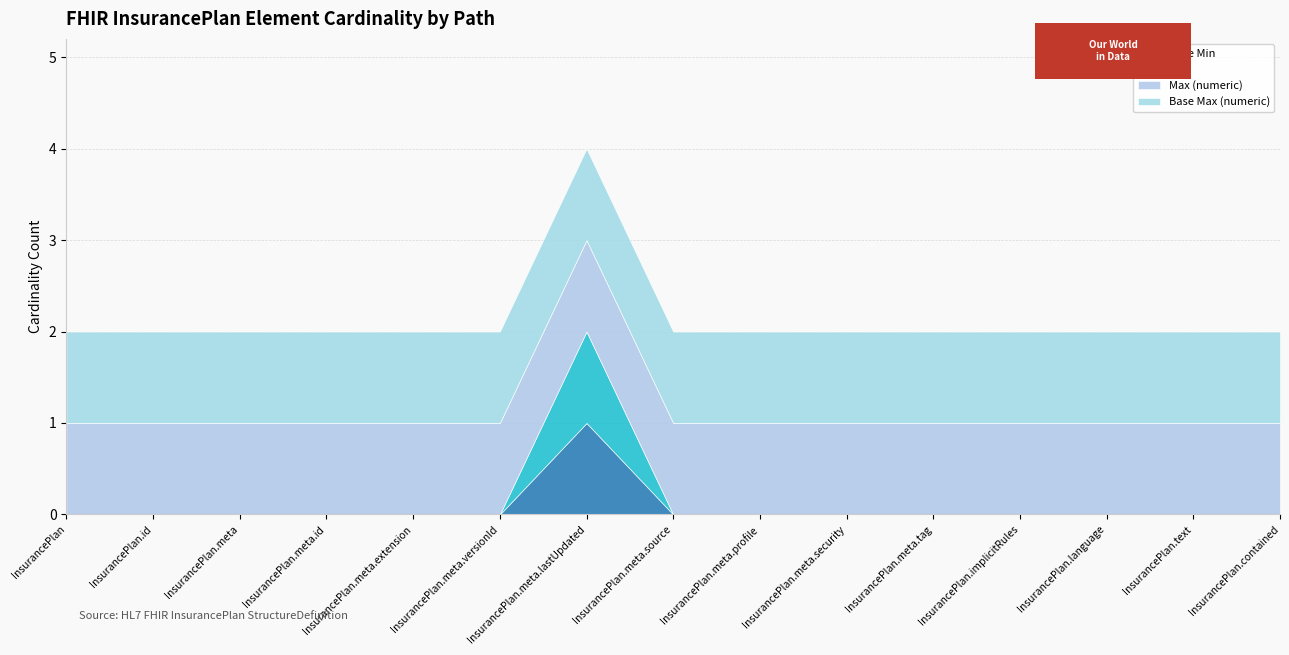

Does the chart have visible grid lines?

Yes